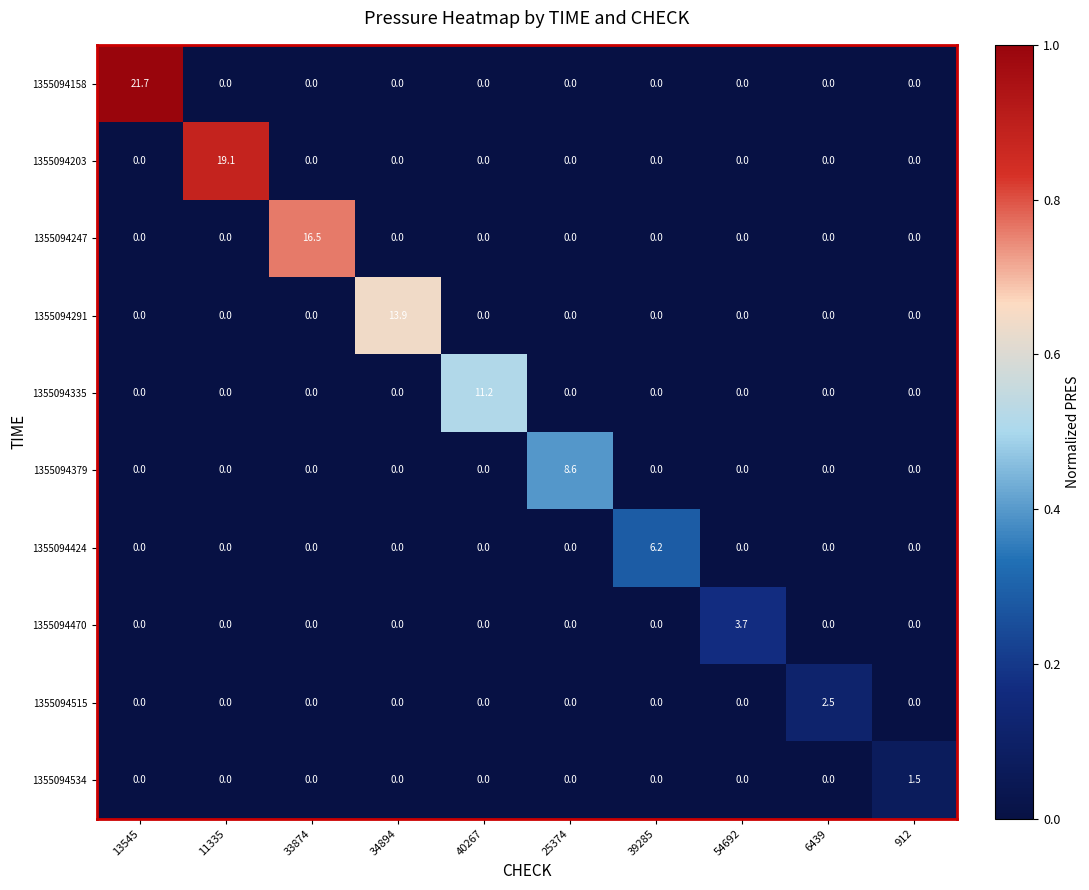

At which category does the chart reach its peak across all series?

13545